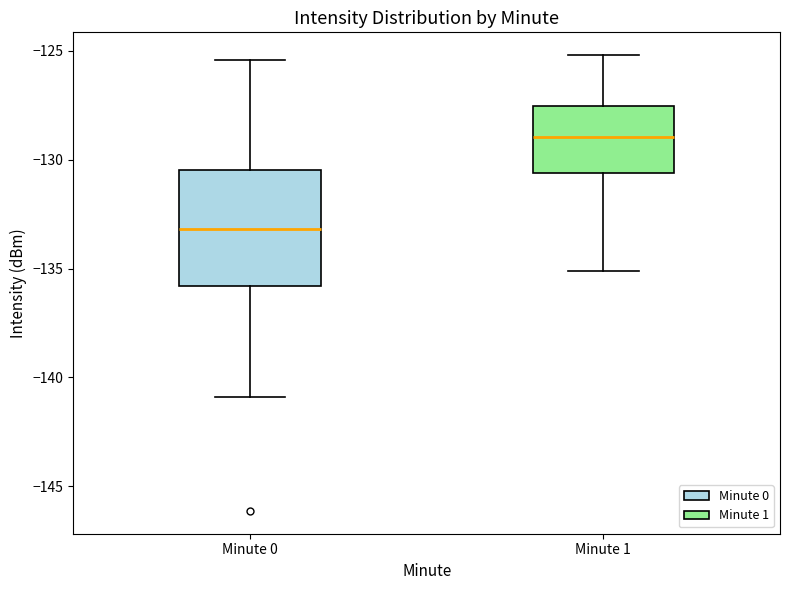

Reading left to right, transcribe this box plot: for each box, give where its median line is, the range the box spans, and where its two whiskers end, as read against the y-axis. The values are not printed on the chart, so give them approximately, as read against the axis.

Minute 0: median -133.0, box -136.0 to -130.5, whiskers -141.0 to -125.5
Minute 1: median -129.0, box -130.5 to -127.5, whiskers -135.0 to -125.0